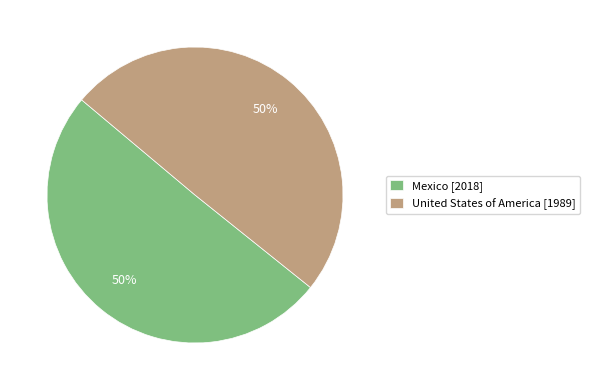

To the nearest percent, what is the combined percentage of Mexico [2018] and United States of America [1989]?

100%